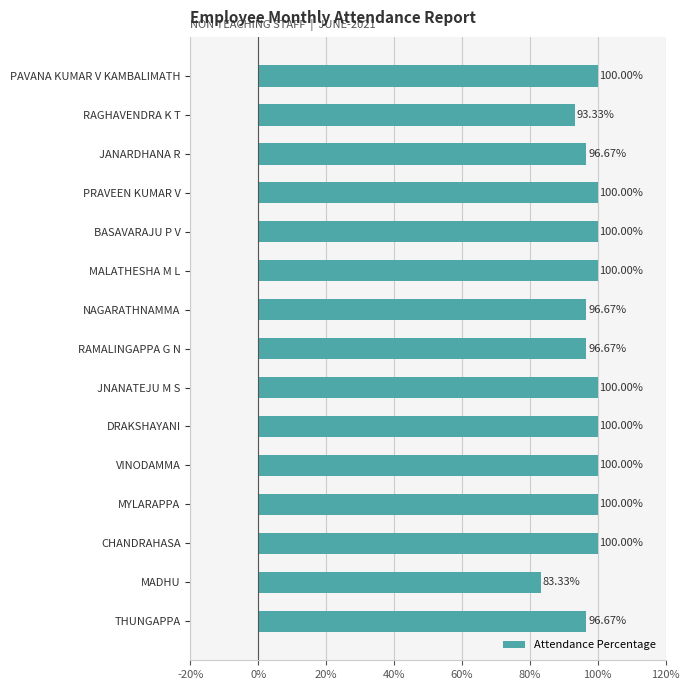

Where is the data nearest to the value 91?

RAGHAVENDRA K T